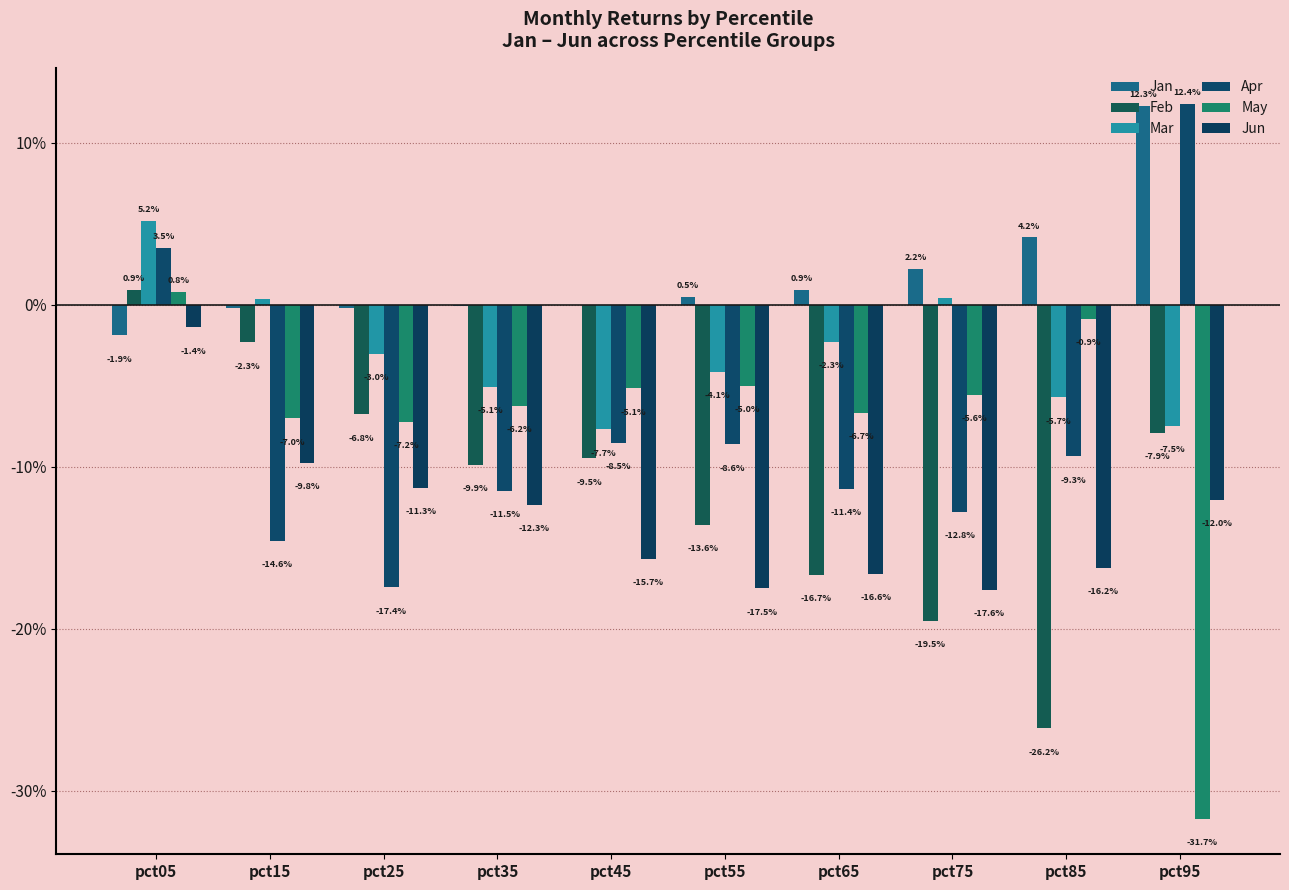

How many data points in May are less than 0?

9